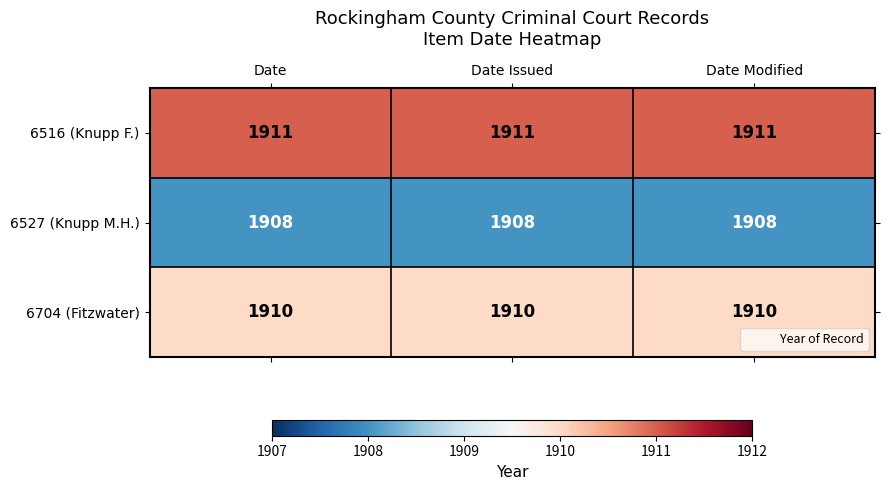

At how many categories does at least one series exceed 1910?

3